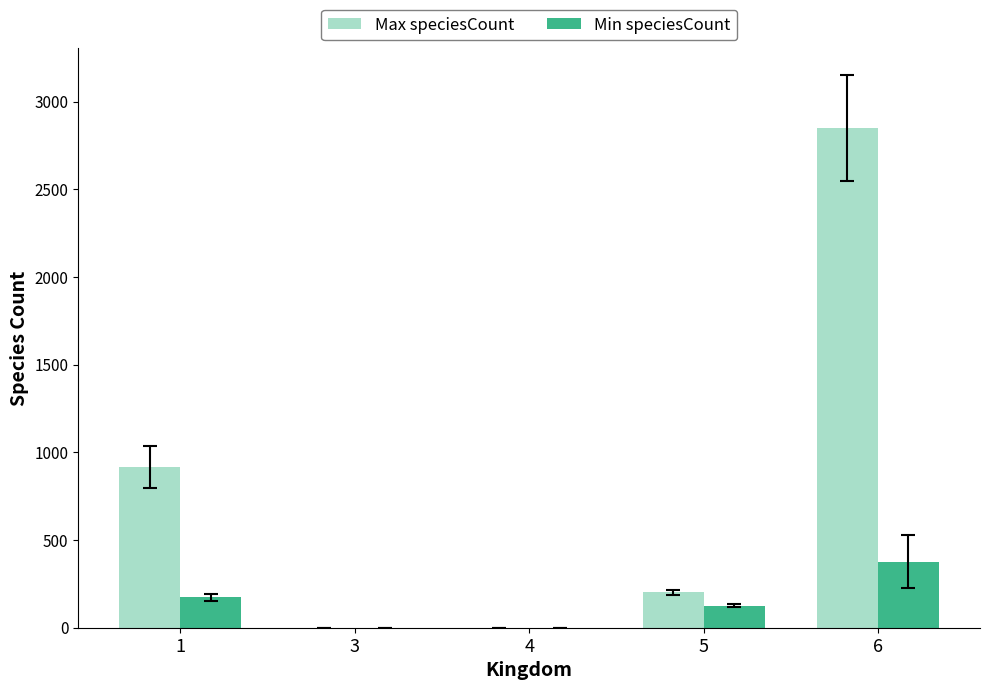

How many groups of bars are there?

5